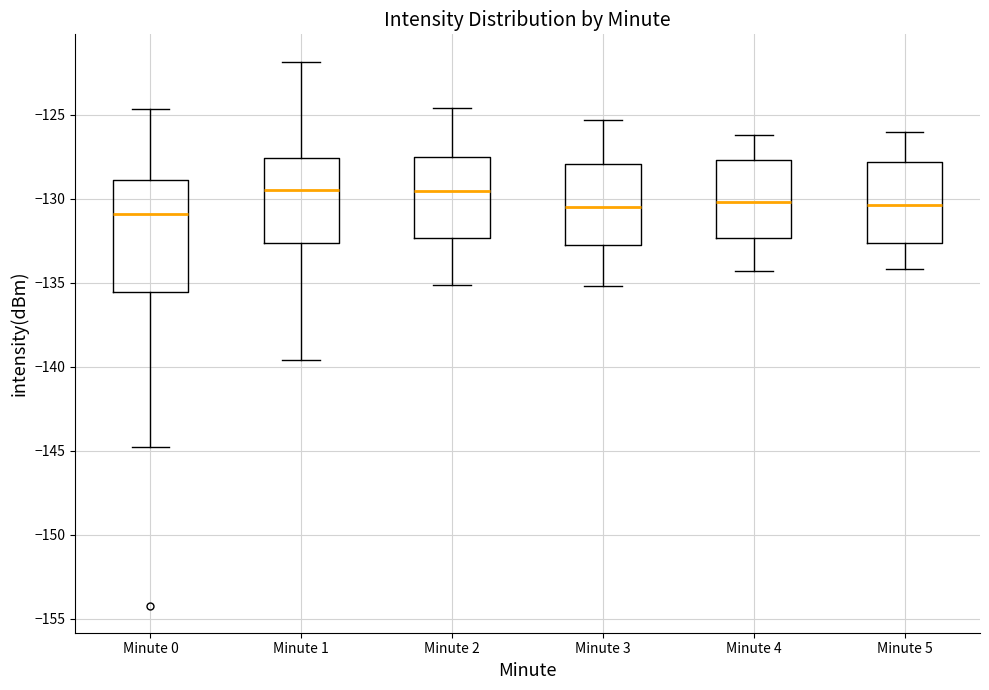

Reading left to right, transcribe this box plot: for each box, give where its median line is, the range the box spans, and where its two whiskers end, as read against the y-axis. The values are not printed on the chart, so give them approximately, as read against the axis.

Minute 0: median -131.0, box -135.5 to -129.0, whiskers -145.0 to -124.5
Minute 1: median -129.5, box -132.5 to -127.5, whiskers -139.5 to -122.0
Minute 2: median -129.5, box -132.5 to -127.5, whiskers -135.0 to -124.5
Minute 3: median -130.5, box -132.5 to -128.0, whiskers -135.0 to -125.5
Minute 4: median -130.0, box -132.5 to -127.5, whiskers -134.5 to -126.0
Minute 5: median -130.5, box -132.5 to -128.0, whiskers -134.0 to -126.0